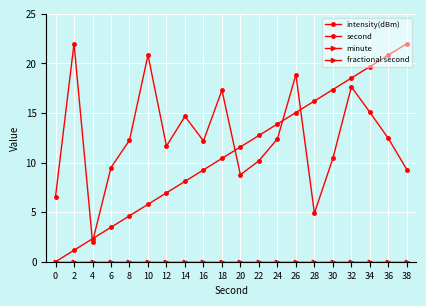

Which series ends up on top after the final intersection of intensity(dBm) and second?

second